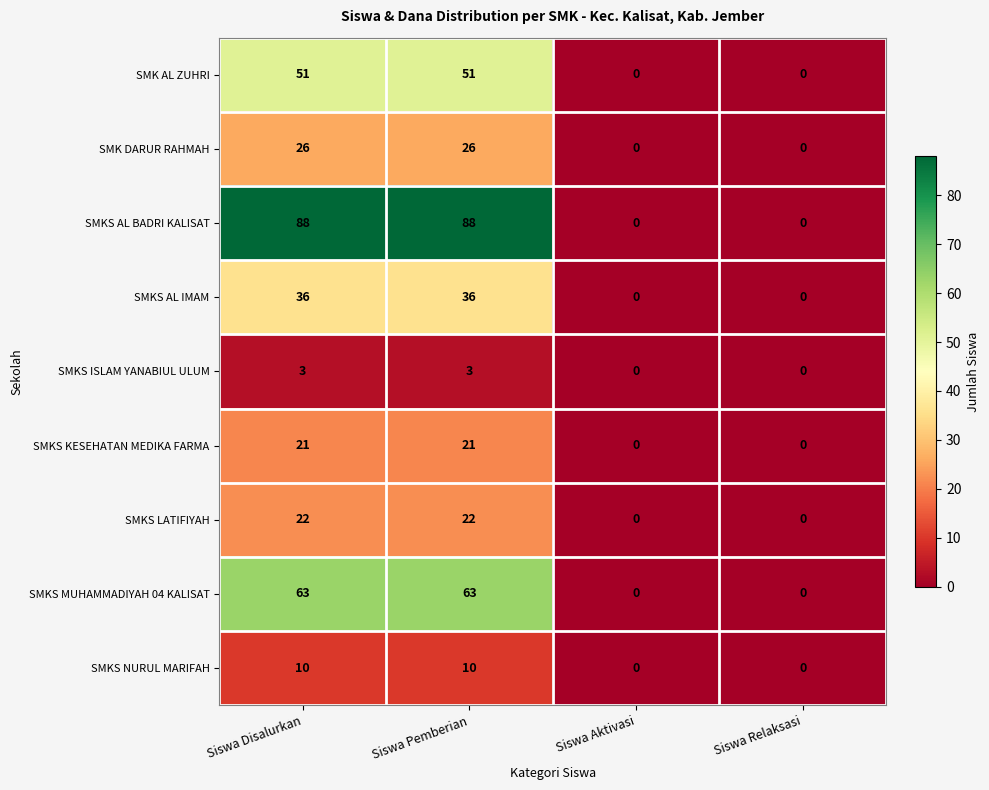

What is the average value of the SMKS MUHAMMADIYAH 04 KALISAT series?

32